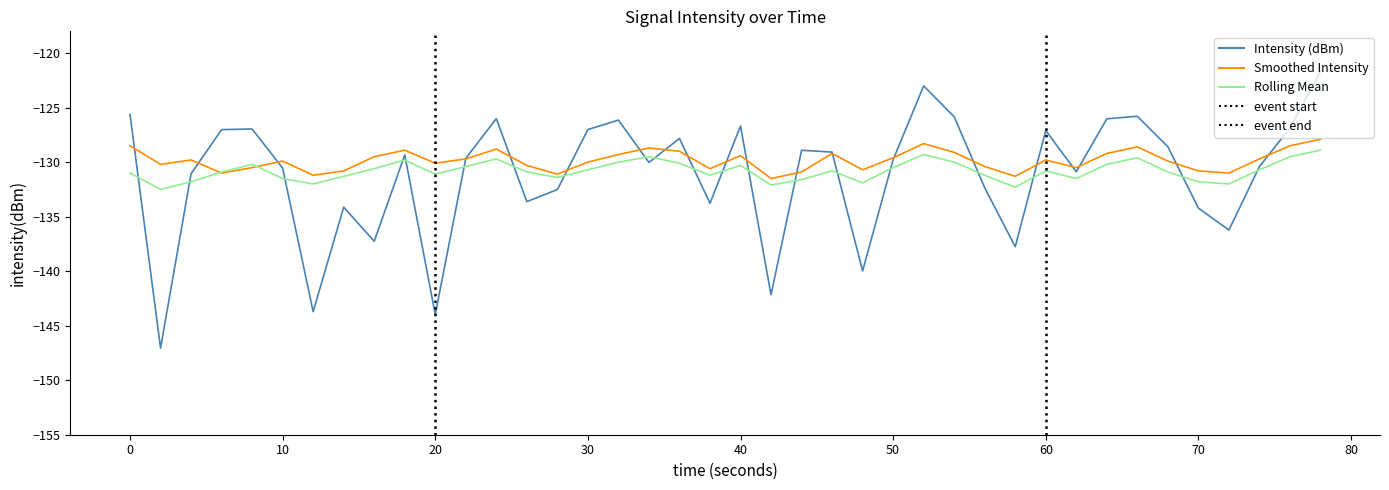

What is the maximum value for Smoothed Intensity?

-127.9